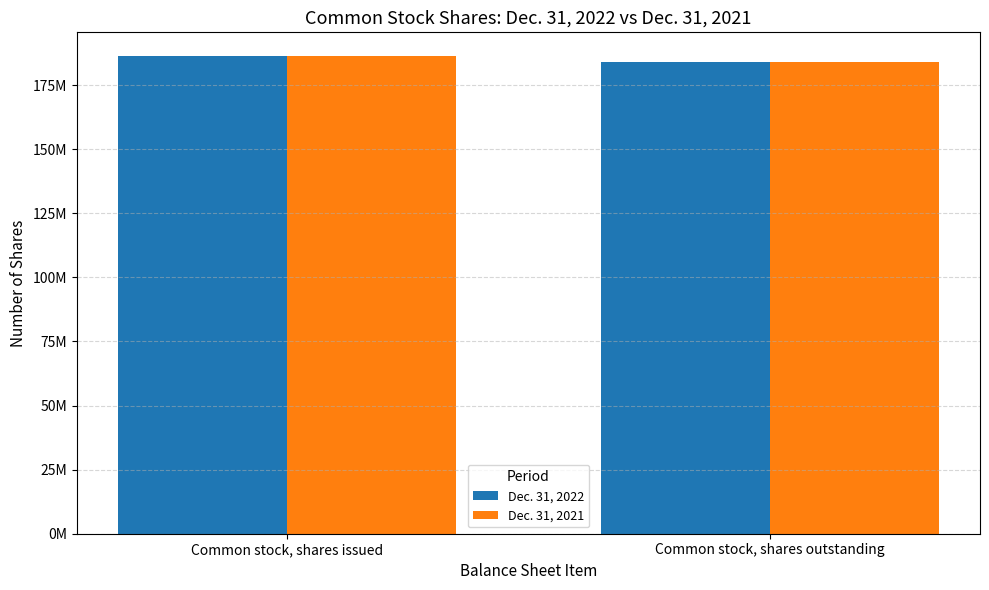

True or false: Dec. 31, 2021 has a value of 86848665 at Common stock, shares issued.

False